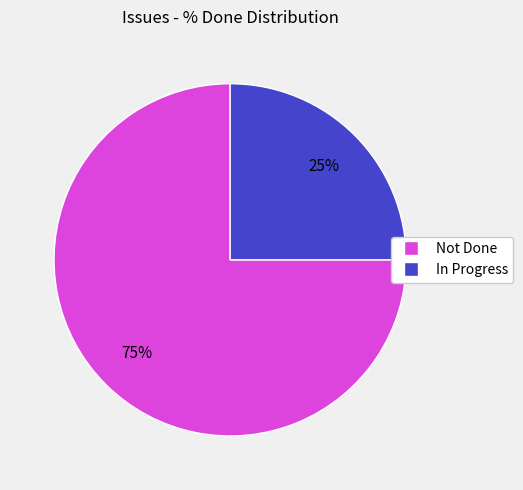

To the nearest percent, what is the difference between the largest and smallest slice percentages?

50%